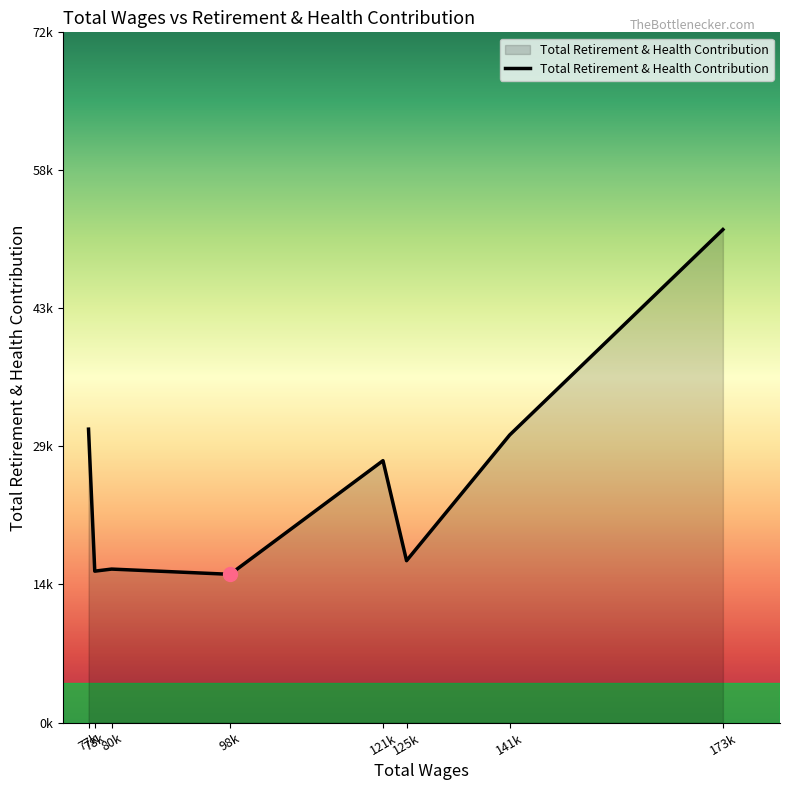

Rank the categories by value from lowest to highest.

98k, 78k, 80k, 125k, 121k, 141k, 77k, 173k